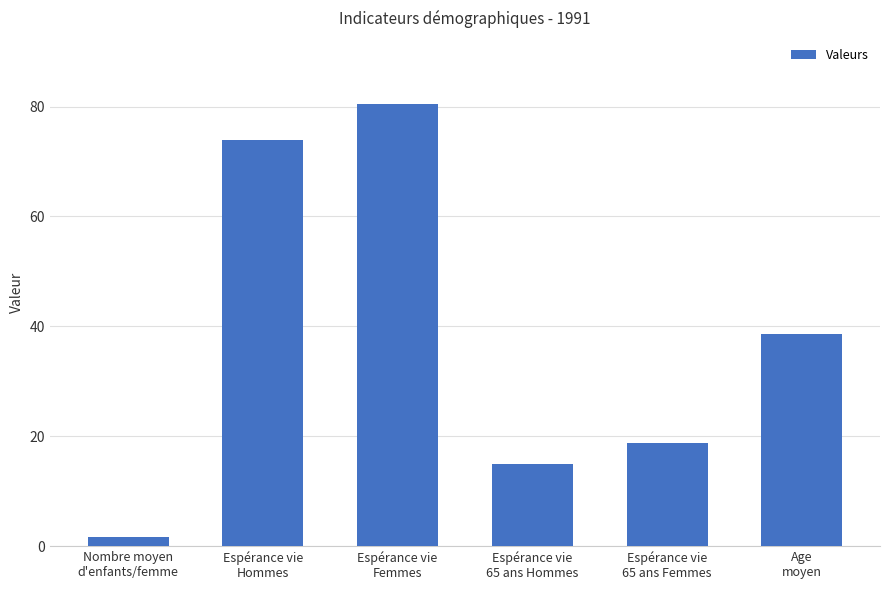

True or false: the data shows 74.0 at Espérance vie
Hommes.

True